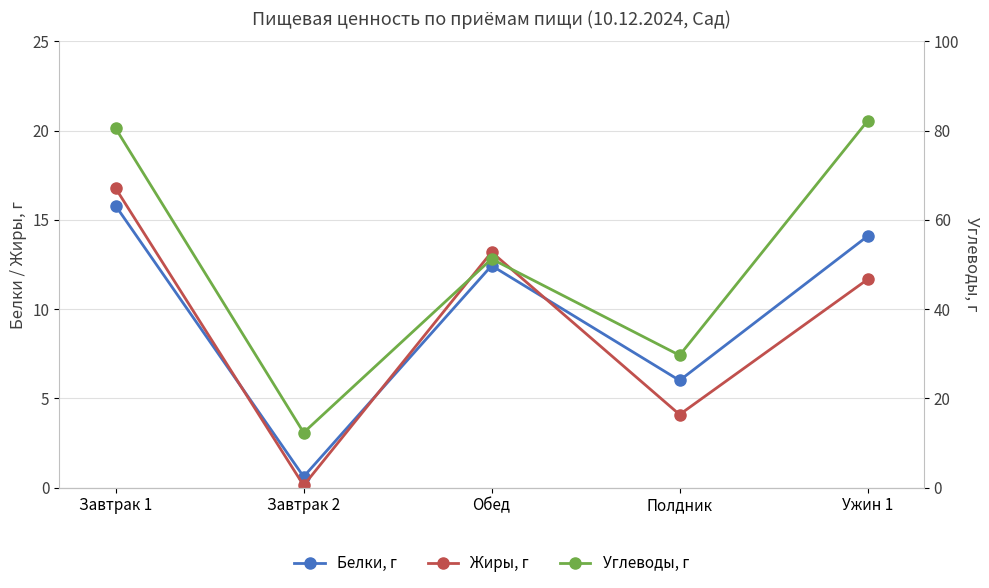

At which label is Белки, г closest to 8?

Полдник